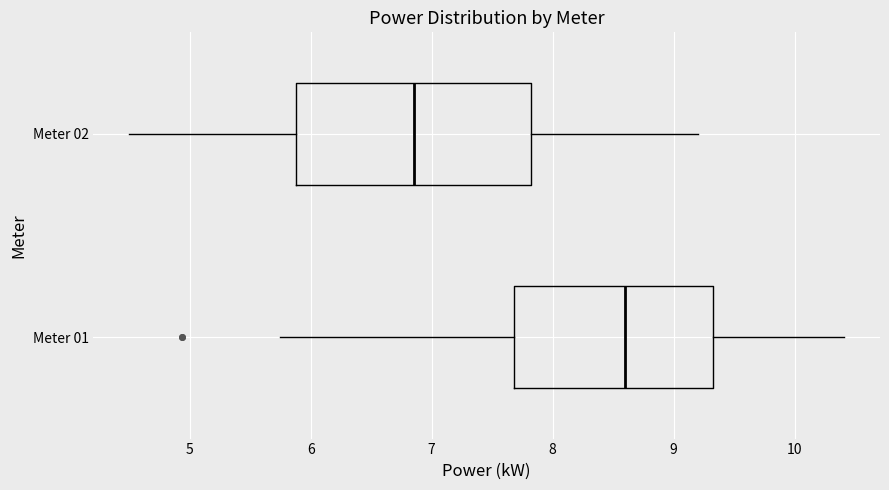

Which box is the widest, from its left edge to its right edge?

Meter 02